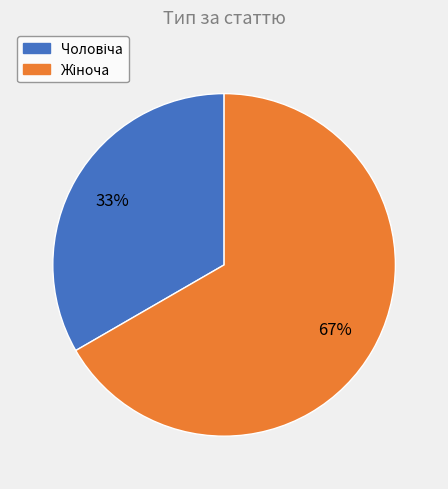

To the nearest percent, what is the average slice percentage?

50%